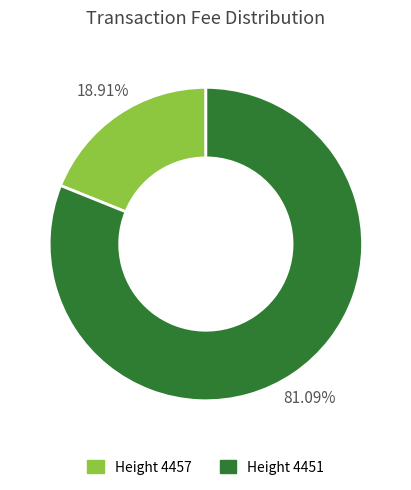

Does any single category account for the majority?

Yes